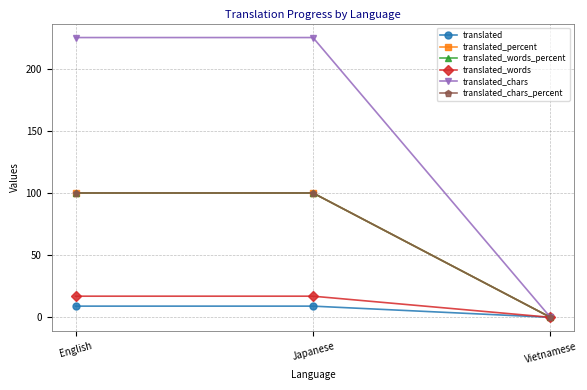

Which label corresponds to the smallest value in the chart?

Vietnamese